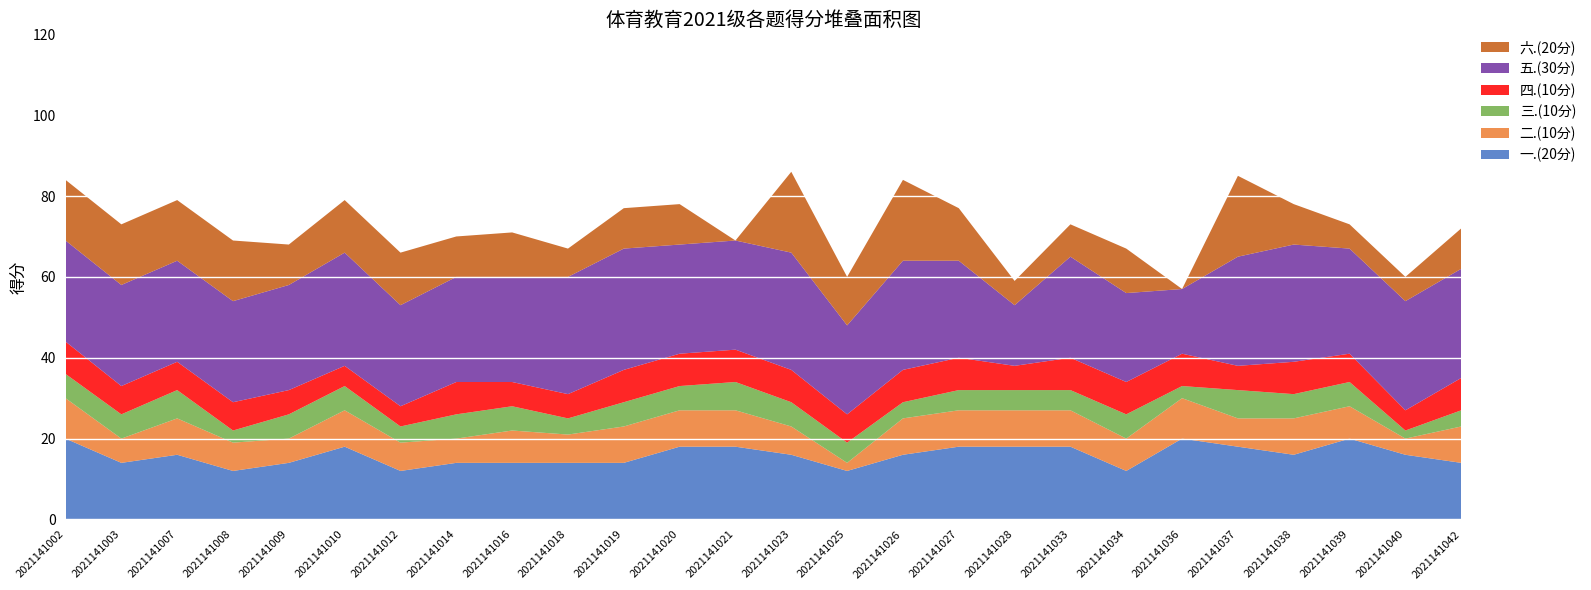

Reading right to left, transcribe all the data shown in this chart.

一.(20分): 2021141042=14	2021141040=16	2021141039=20	2021141038=16	2021141037=18	2021141036=20	2021141034=12	2021141033=18	2021141028=18	2021141027=18	2021141026=16	2021141025=12	2021141023=16	2021141021=18	2021141020=18	2021141019=14	2021141018=14	2021141016=14	2021141014=14	2021141012=12	2021141010=18	2021141009=14	2021141008=12	2021141007=16	2021141003=14	2021141002=20
二.(10分): 2021141042=9	2021141040=4	2021141039=8	2021141038=9	2021141037=7	2021141036=10	2021141034=8	2021141033=9	2021141028=9	2021141027=9	2021141026=9	2021141025=2	2021141023=7	2021141021=9	2021141020=9	2021141019=9	2021141018=7	2021141016=8	2021141014=6	2021141012=7	2021141010=9	2021141009=6	2021141008=7	2021141007=9	2021141003=6	2021141002=10
三.(10分): 2021141042=4	2021141040=2	2021141039=6	2021141038=6	2021141037=7	2021141036=3	2021141034=6	2021141033=5	2021141028=5	2021141027=5	2021141026=4	2021141025=5	2021141023=6	2021141021=7	2021141020=6	2021141019=6	2021141018=4	2021141016=6	2021141014=6	2021141012=4	2021141010=6	2021141009=6	2021141008=3	2021141007=7	2021141003=6	2021141002=6
四.(10分): 2021141042=8	2021141040=5	2021141039=7	2021141038=8	2021141037=6	2021141036=8	2021141034=8	2021141033=8	2021141028=6	2021141027=8	2021141026=8	2021141025=7	2021141023=8	2021141021=8	2021141020=8	2021141019=8	2021141018=6	2021141016=6	2021141014=8	2021141012=5	2021141010=5	2021141009=6	2021141008=7	2021141007=7	2021141003=7	2021141002=8
五.(30分): 2021141042=27	2021141040=27	2021141039=26	2021141038=29	2021141037=27	2021141036=16	2021141034=22	2021141033=25	2021141028=15	2021141027=24	2021141026=27	2021141025=22	2021141023=29	2021141021=27	2021141020=27	2021141019=30	2021141018=29	2021141016=26	2021141014=26	2021141012=25	2021141010=28	2021141009=26	2021141008=25	2021141007=25	2021141003=25	2021141002=25
六.(20分): 2021141042=10	2021141040=6	2021141039=6	2021141038=10	2021141037=20	2021141036=0	2021141034=11	2021141033=8	2021141028=6	2021141027=13	2021141026=20	2021141025=12	2021141023=20	2021141021=0	2021141020=10	2021141019=10	2021141018=7	2021141016=11	2021141014=10	2021141012=13	2021141010=13	2021141009=10	2021141008=15	2021141007=15	2021141003=15	2021141002=15